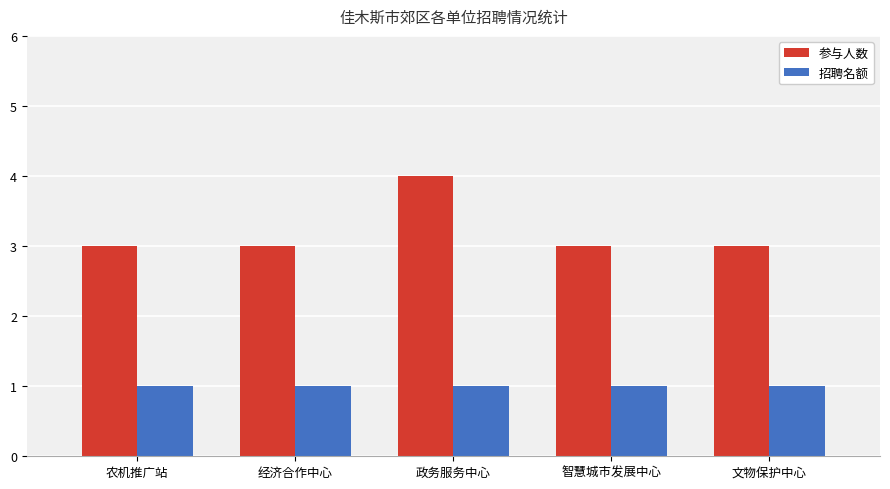

How many data points does each series have?

5